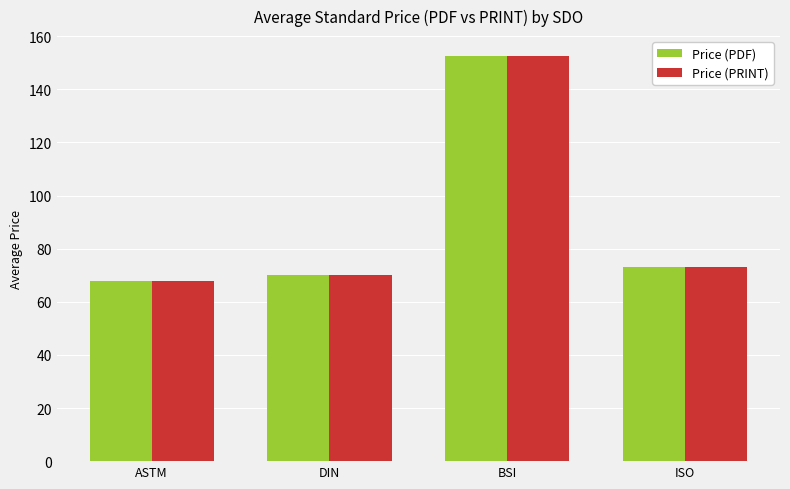

The Price (PRINT) series shows 69.9 at DIN. True or false?

True